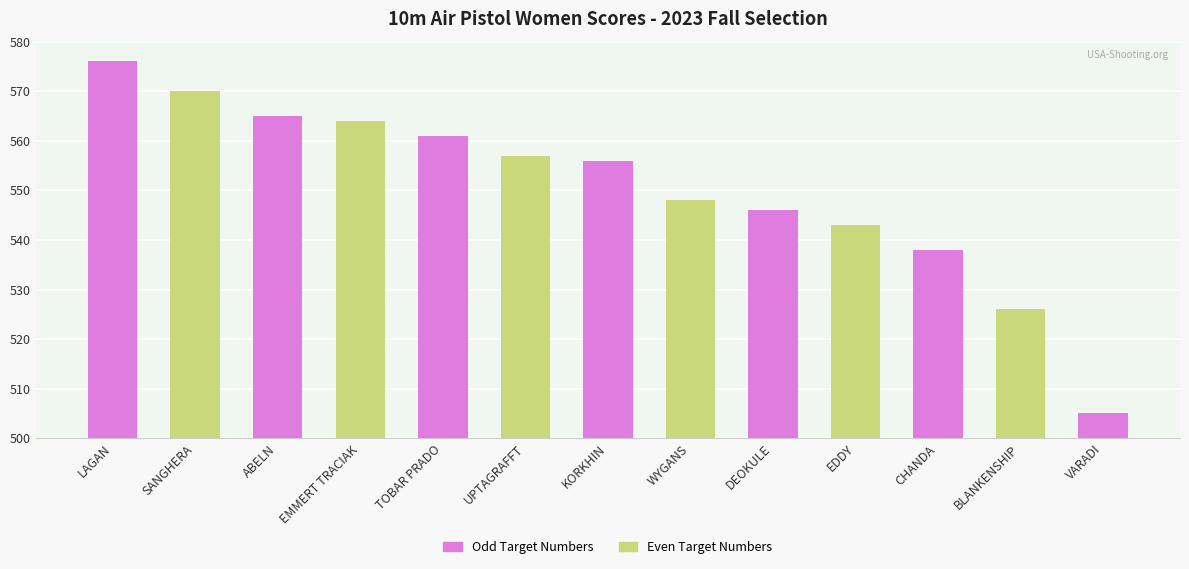

Reading left to right, extract all data points from this chart.

LAGAN=576	SANGHERA=570	ABELN=565	EMMERT TRACIAK=564	TOBAR PRADO=561	UPTAGRAFFT=557	KORKHIN=556	WYGANS=548	DEOKULE=546	EDDY=543	CHANDA=538	BLANKENSHIP=526	VARADI=505